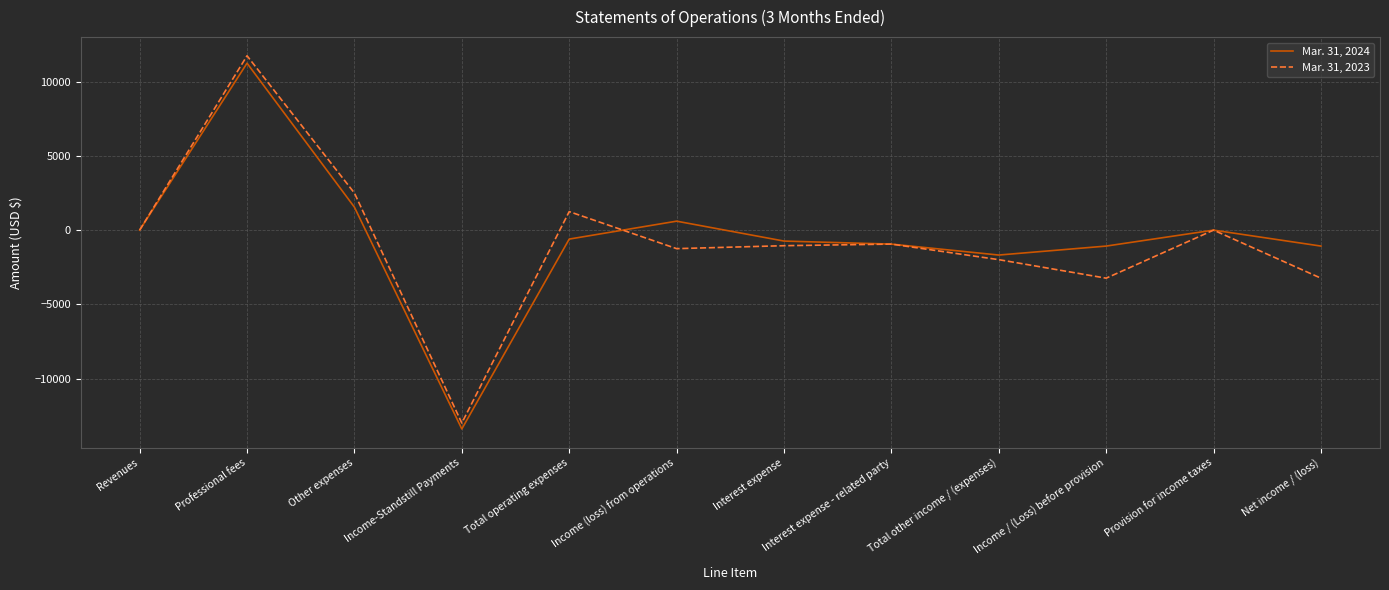

Where is the first local minimum for Mar. 31, 2024?

Income-Standstill Payments